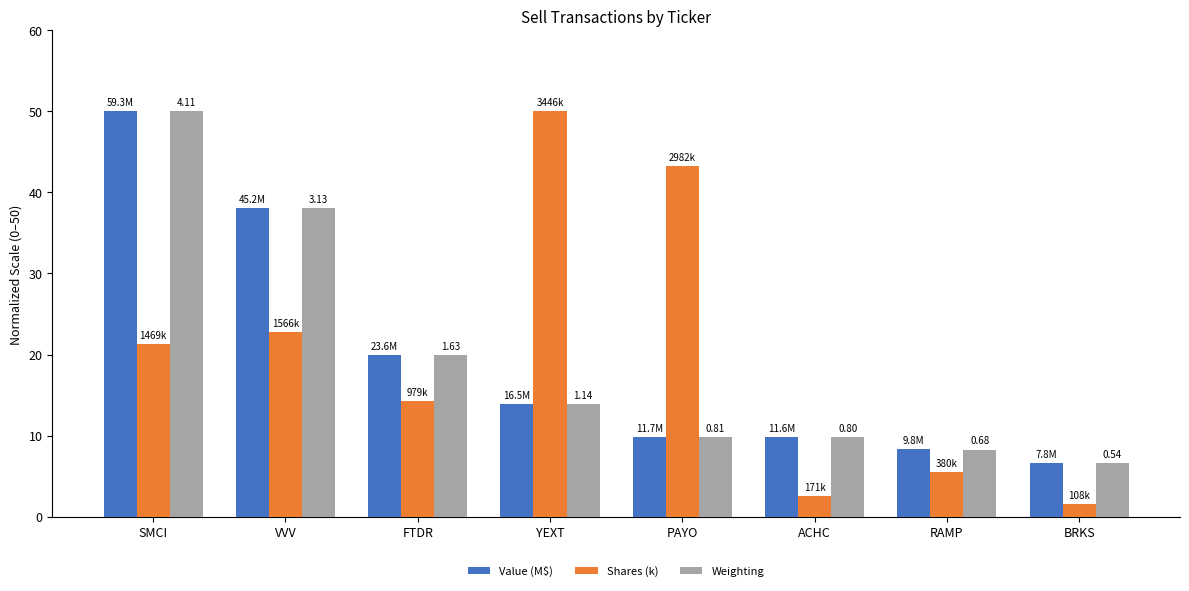

What is the lowest value of the Weighting series?

6.6